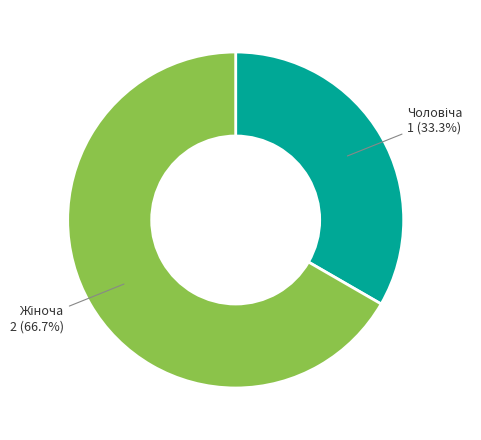

Is there a majority slice in this chart?

Yes